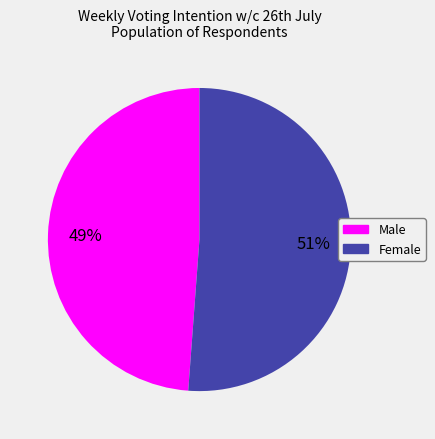

Is there a majority slice in this chart?

Yes